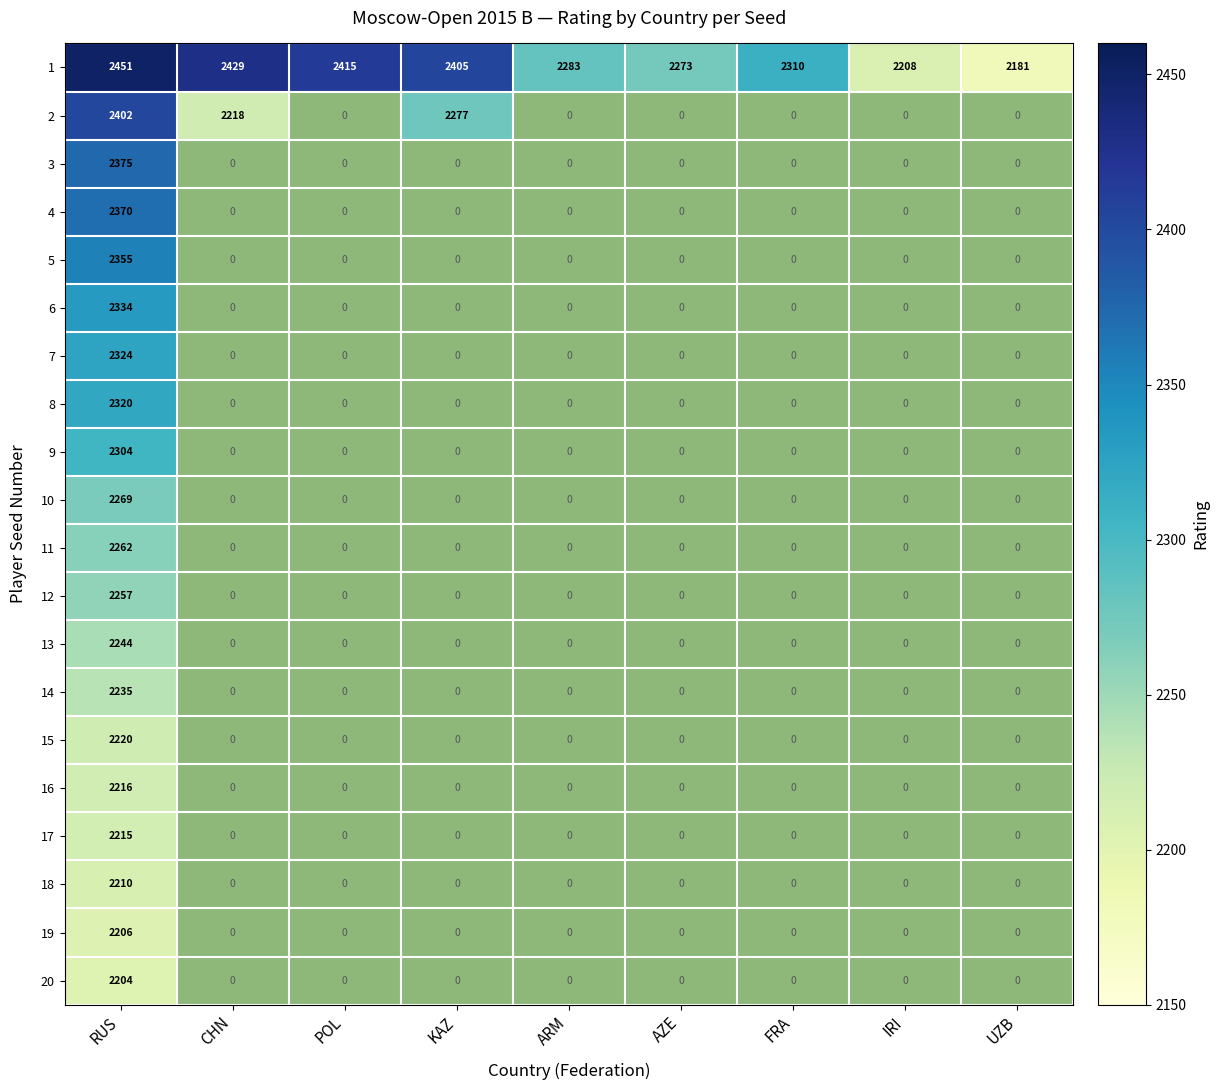

What value does the 1 series have at KAZ, to the nearest 5?

2405